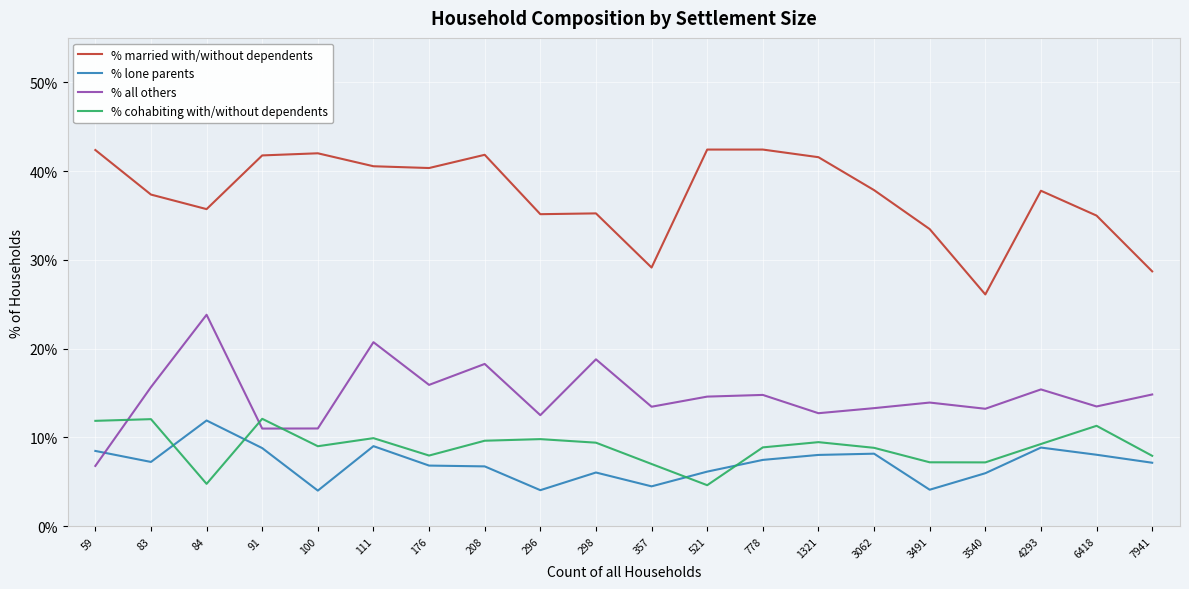

What is the spread (max minus min) of values at 298?

29.2